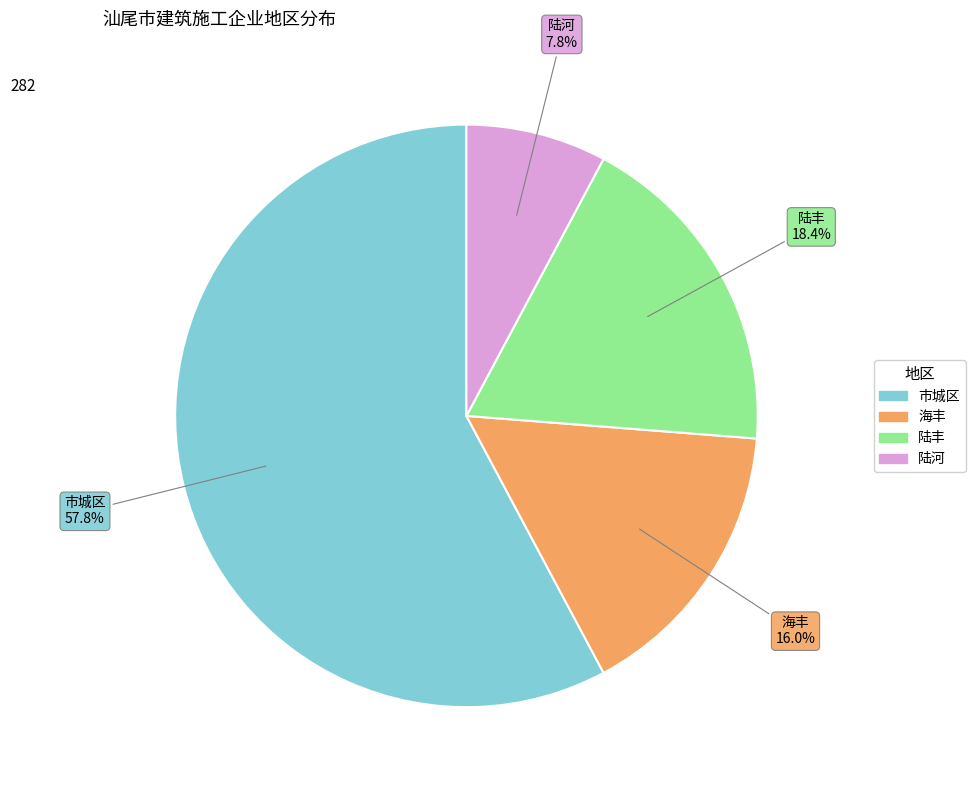

Does 陆河 represent more than half of the total?

No